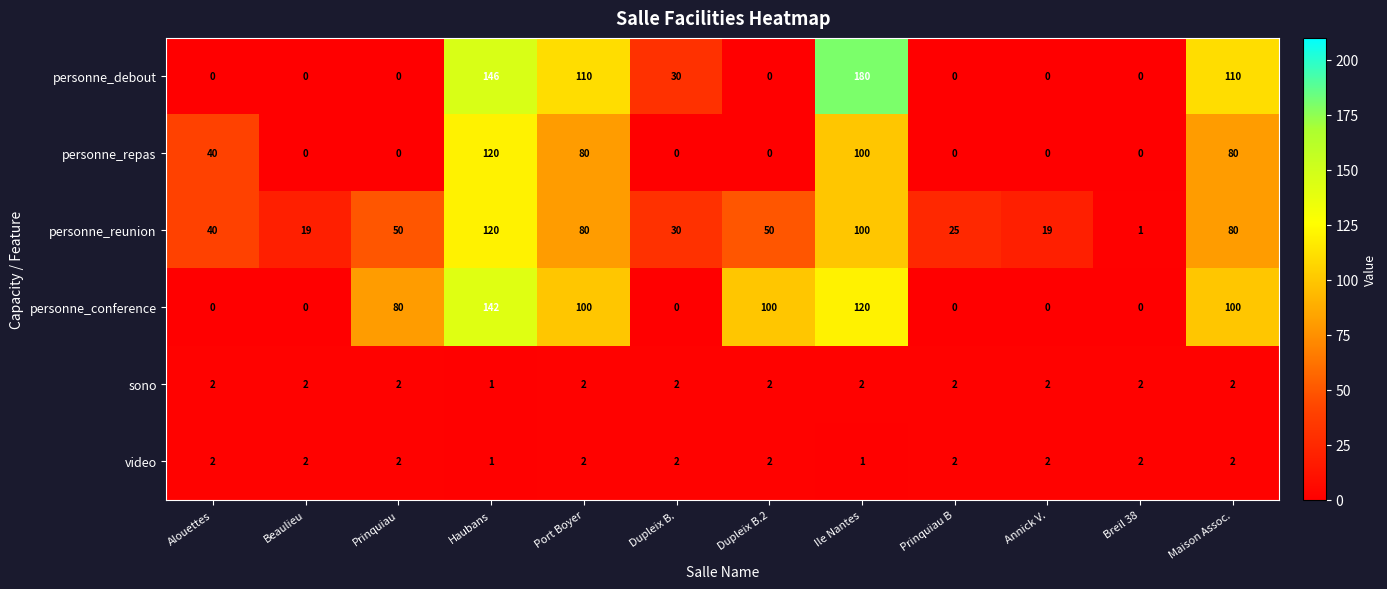

Which series has the largest total across all categories?

personne_conference